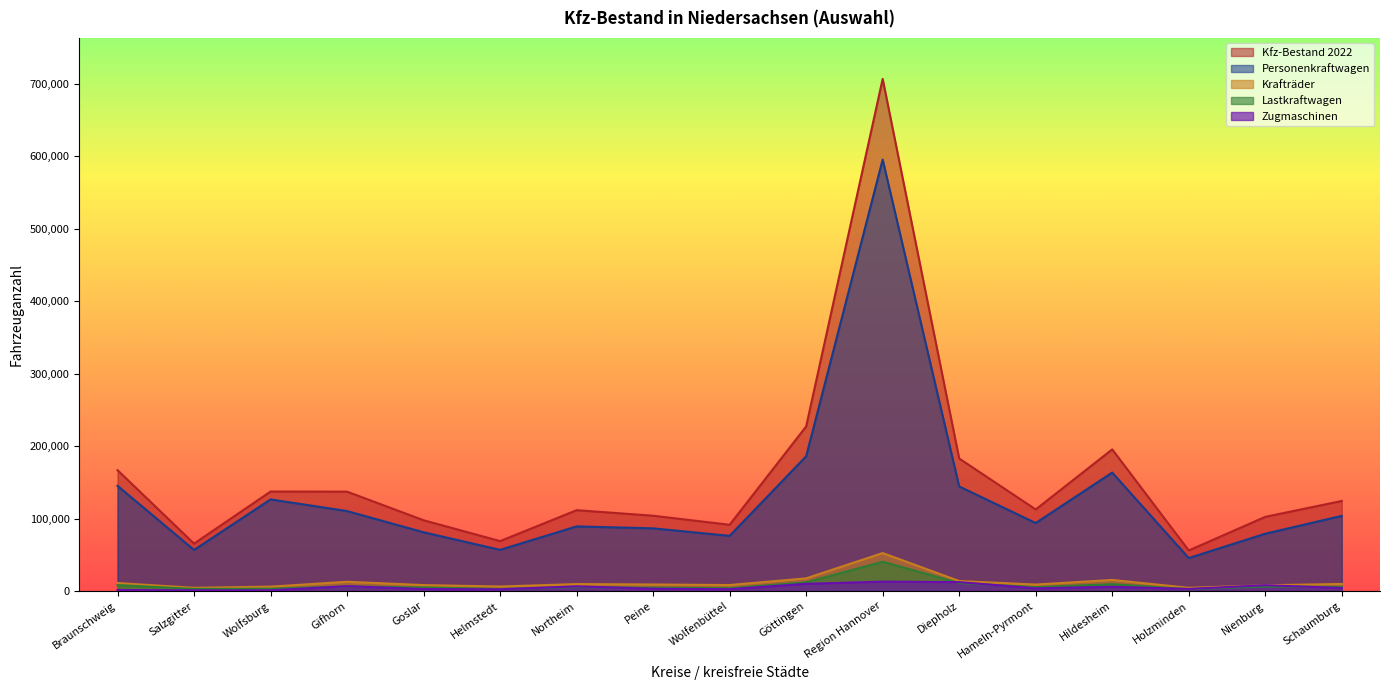

Which series has the widest spread of values?

Kfz-Bestand 2022